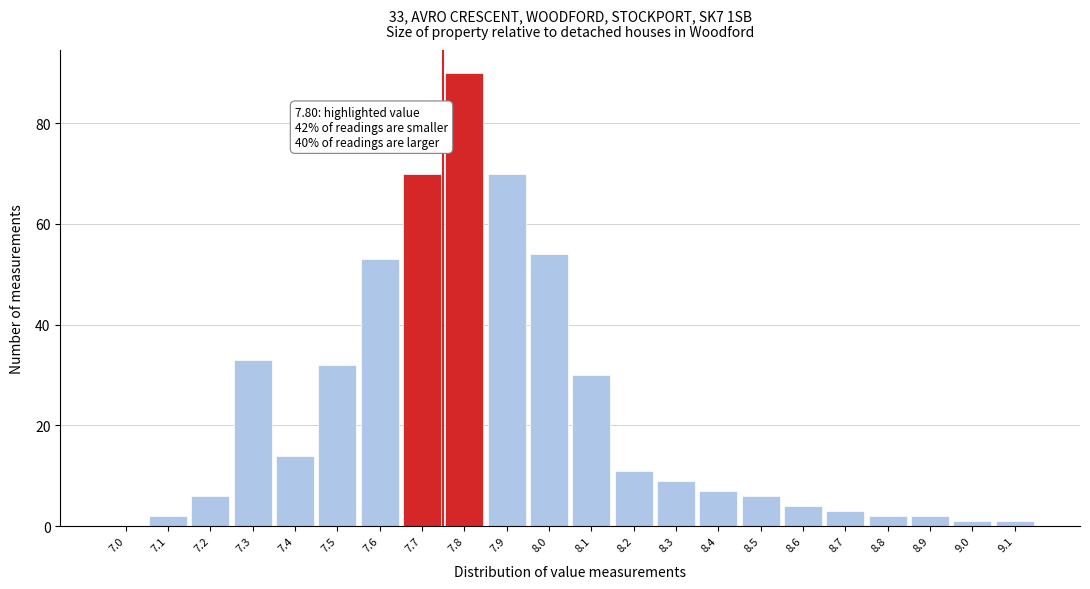

Reading left to right, extract all data points from this chart.

7.0=0	7.1=2	7.2=6	7.3=33	7.4=14	7.5=32	7.6=53	7.7=70	7.8=90	7.9=70	8.0=54	8.1=30	8.2=11	8.3=9	8.4=7	8.5=6	8.6=4	8.7=3	8.8=2	8.9=2	9.0=1	9.1=1